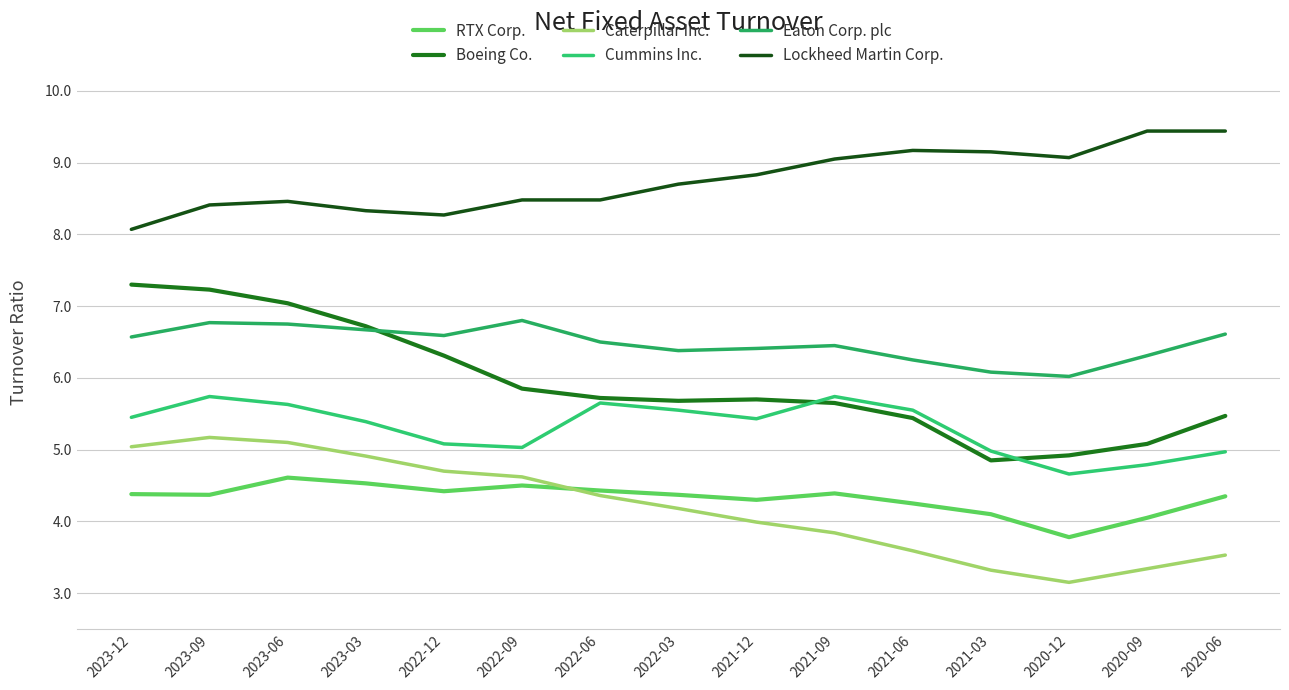

Does the chart have visible grid lines?

Yes